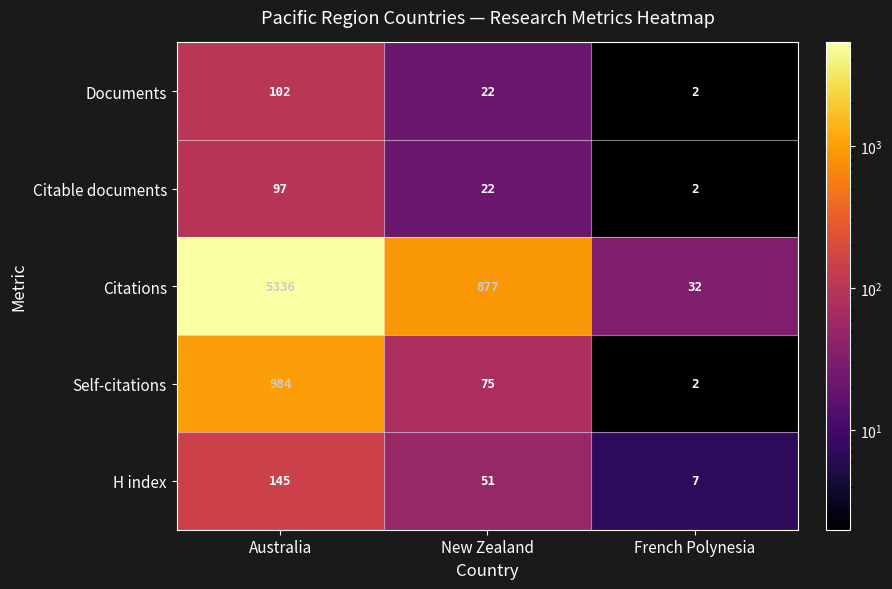

How many values in the Self-citations series are below 75?

1